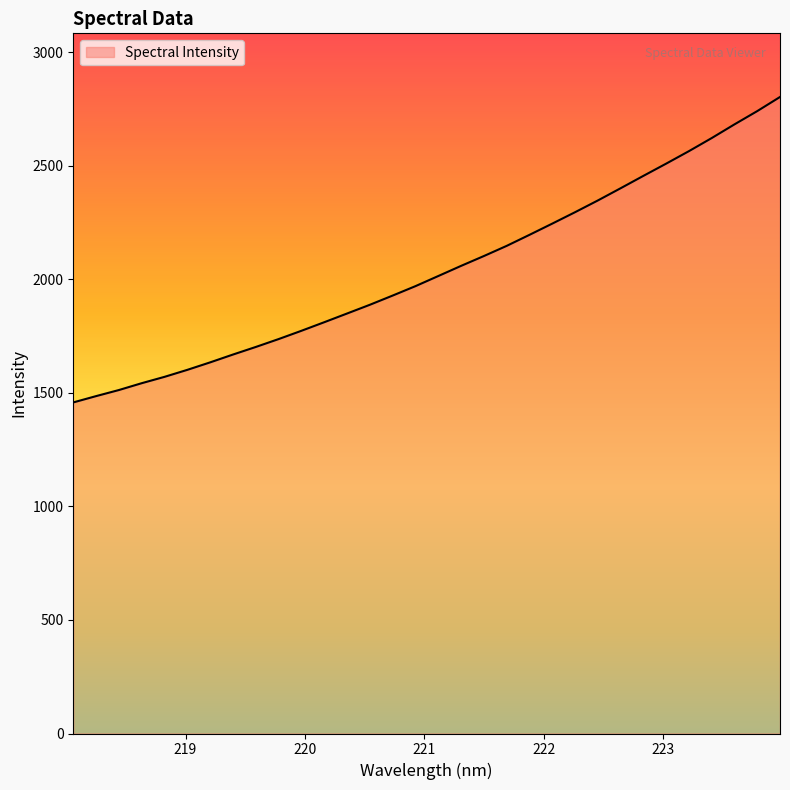

What is the greatest value displayed?

2802.6